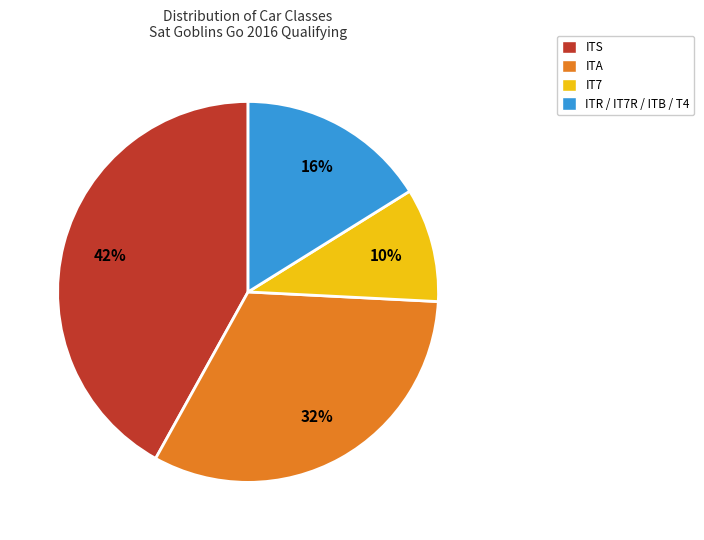

Do IT7 and ITA together represent more than half of the pie?

No